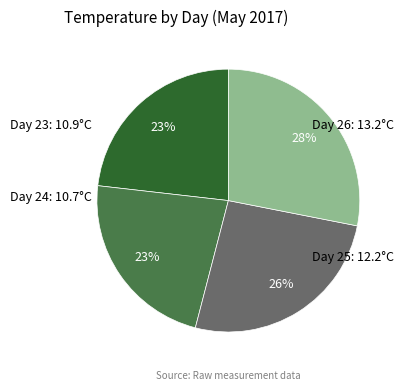

Is Day 25 the majority of the pie?

No